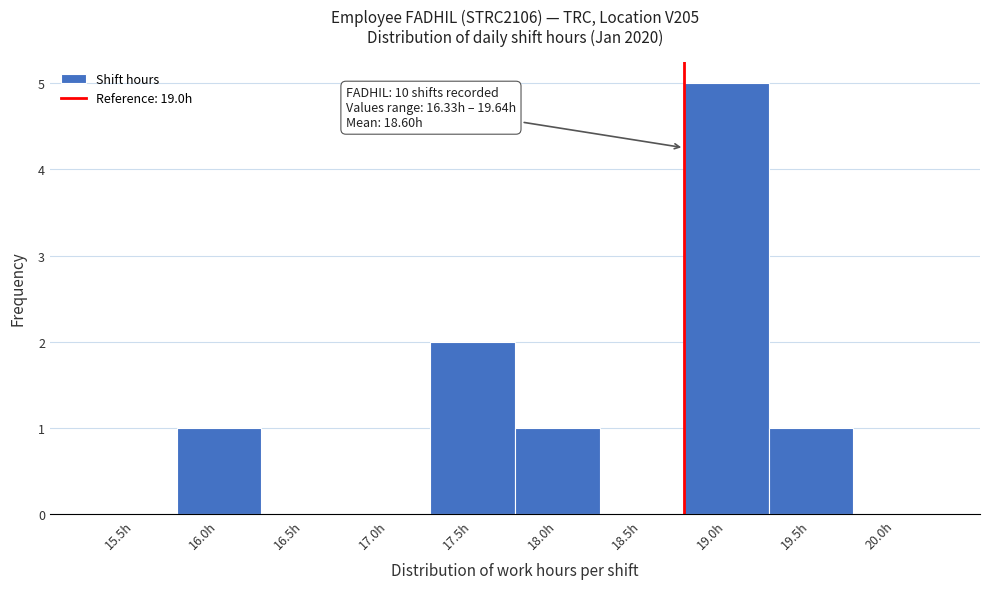

Reading right to left, extract all data points from this chart.

20.0h=0	19.5h=1	19.0h=5	18.5h=0	18.0h=1	17.5h=2	17.0h=0	16.5h=0	16.0h=1	15.5h=0